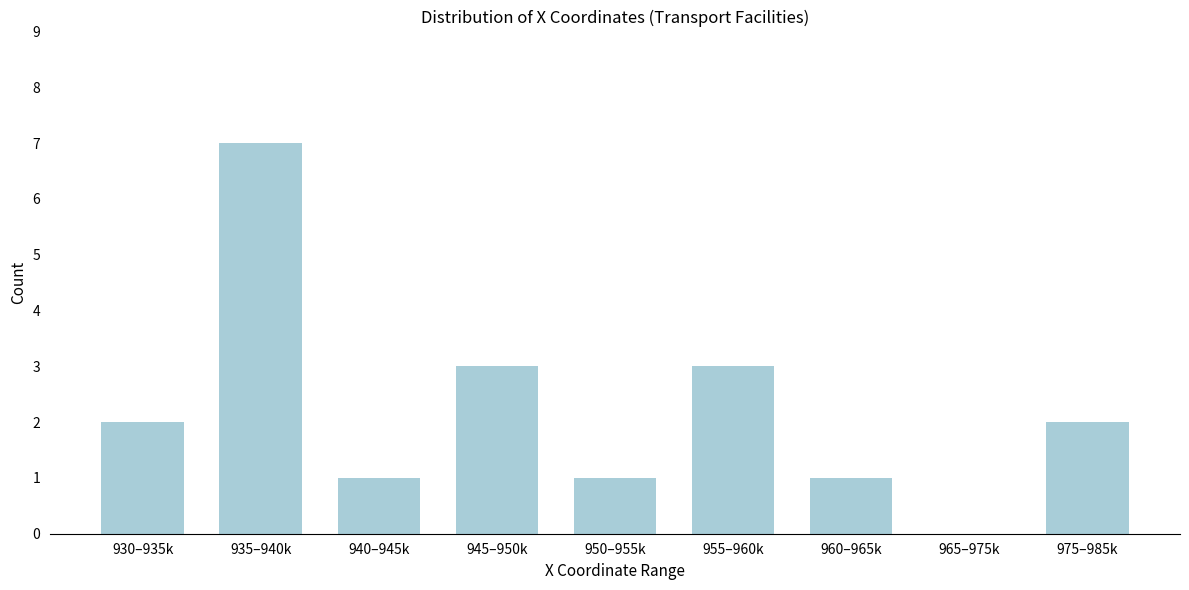

Reading right to left, list all the values displayed in this chart.

975–985k=2	965–975k=0	960–965k=1	955–960k=3	950–955k=1	945–950k=3	940–945k=1	935–940k=7	930–935k=2